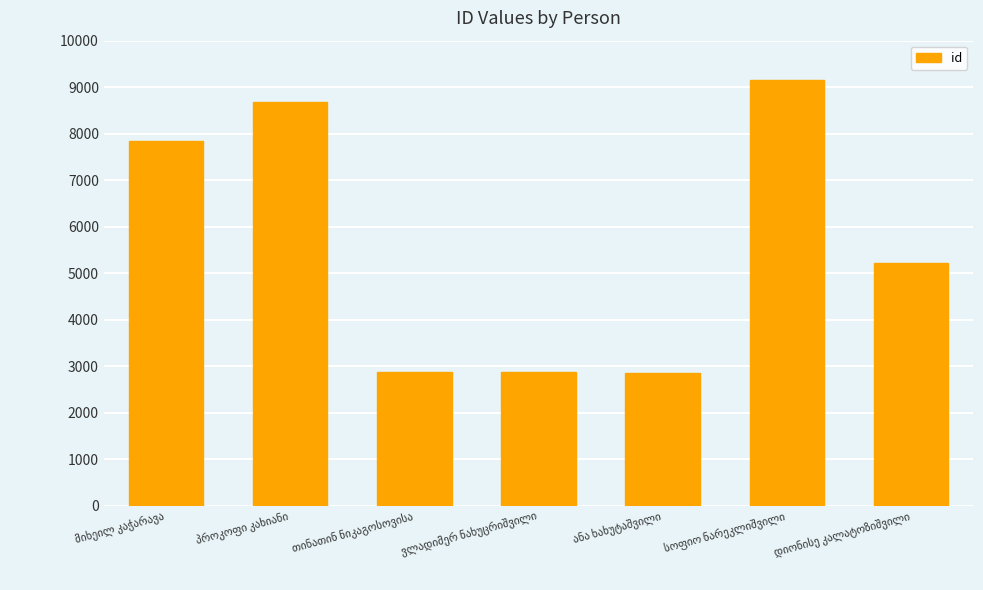

What is the difference between the maximum and minimum values?

6297